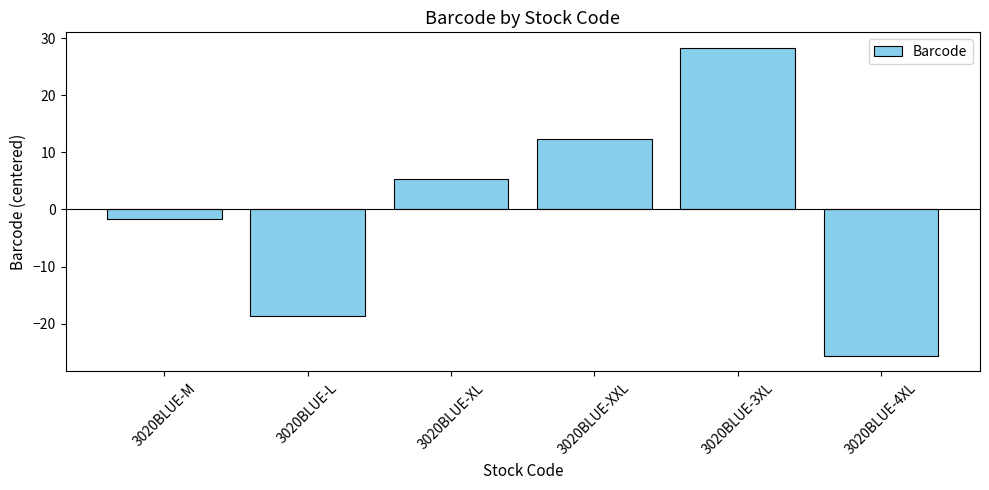

How many values exceed 5?

3